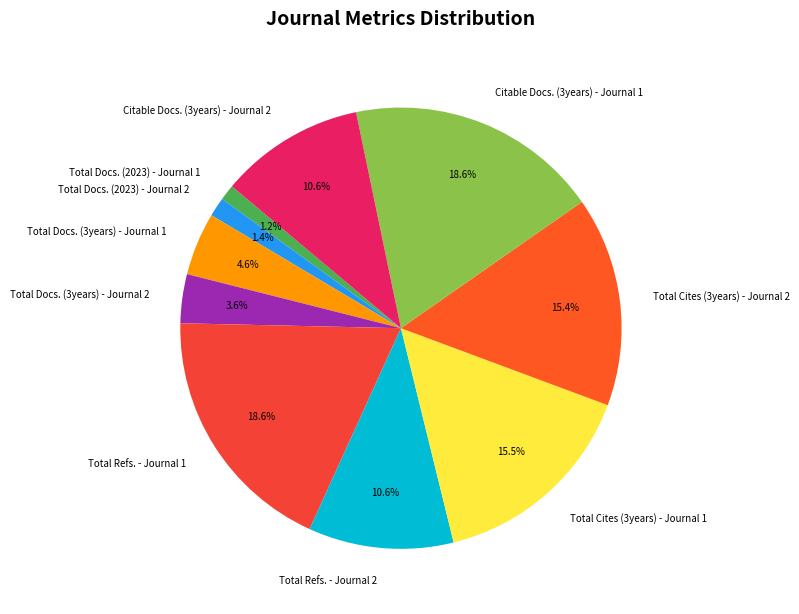

True or false: Total Cites (3years) - Journal 2 accounts for 15% of the total.

True